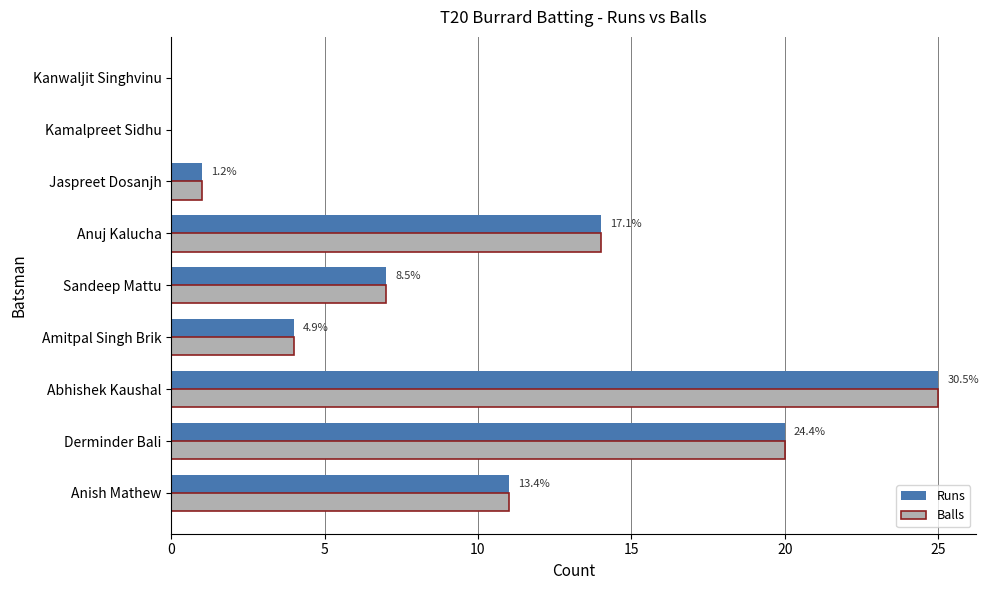

What is the total value across all series at Anuj Kalucha?

28